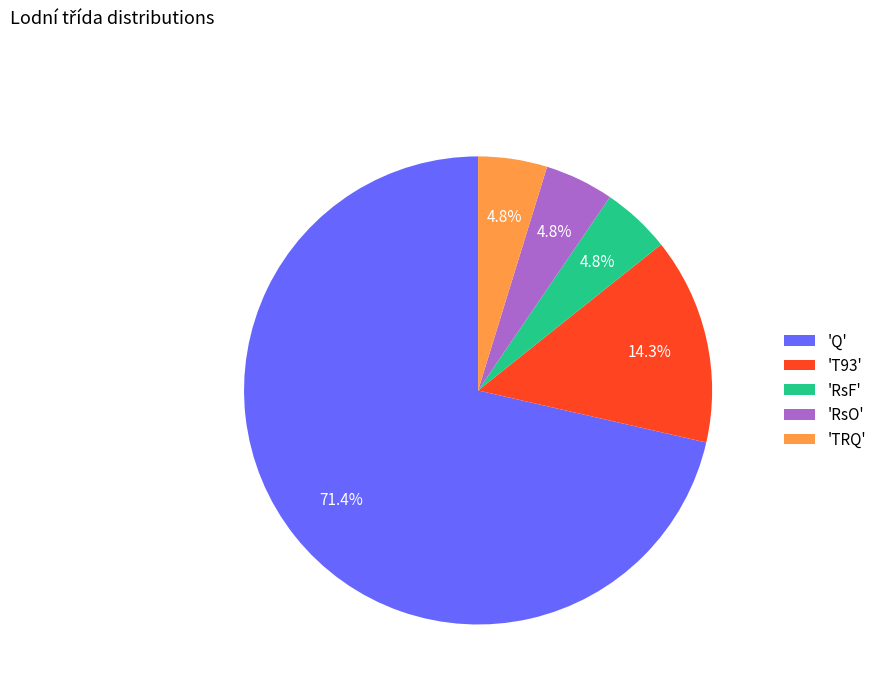

Which slice is the largest?

'Q'